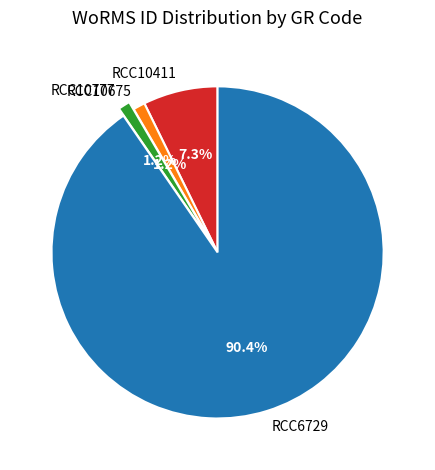

Approximately how many times larger is the value at RCC10777 compared to RCC10675?

1.0